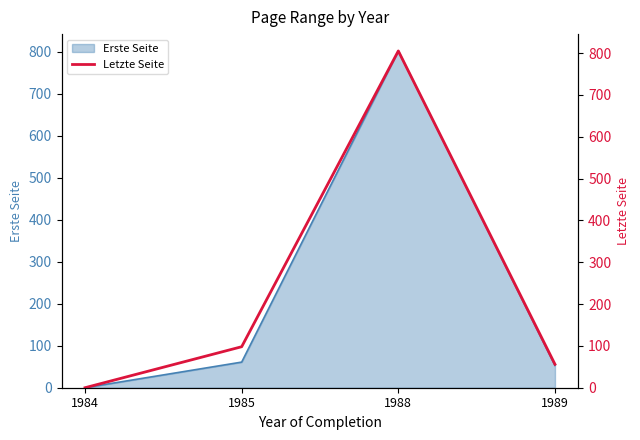

The chart shows a value of 142 at 1985. True or false?

False